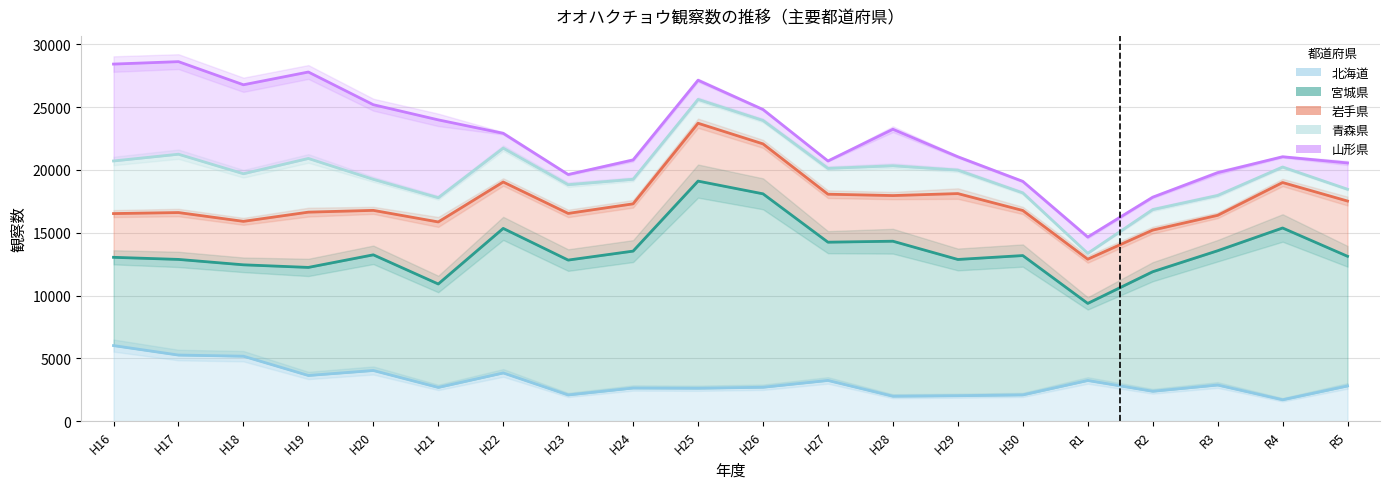

Which series changed the most between H19 and H21?

青森県